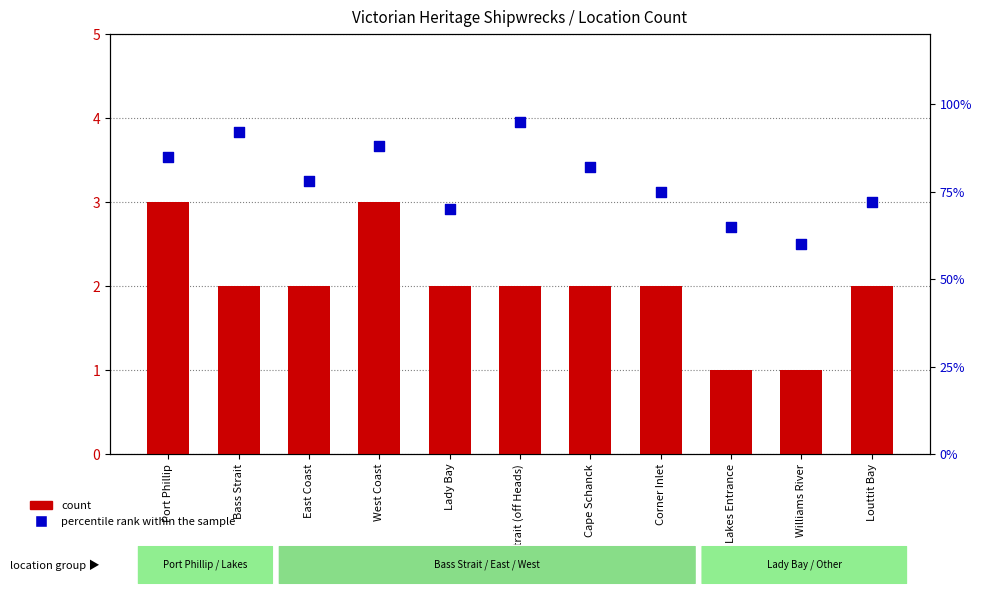

Which series has the largest total across all categories?

percentile rank within the sample